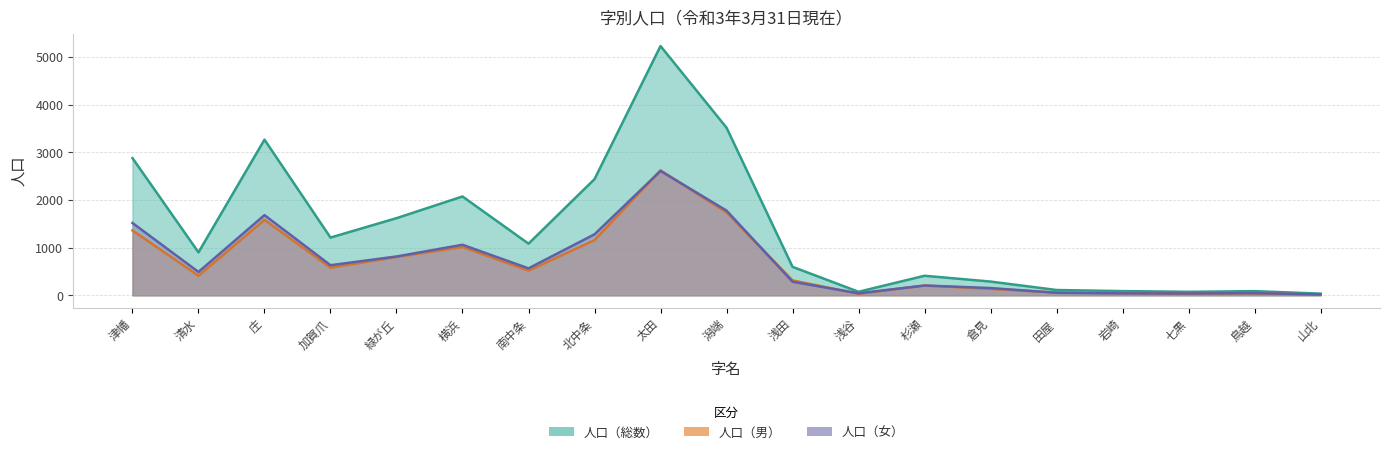

At how many categories does at least one series exceed 588?

11